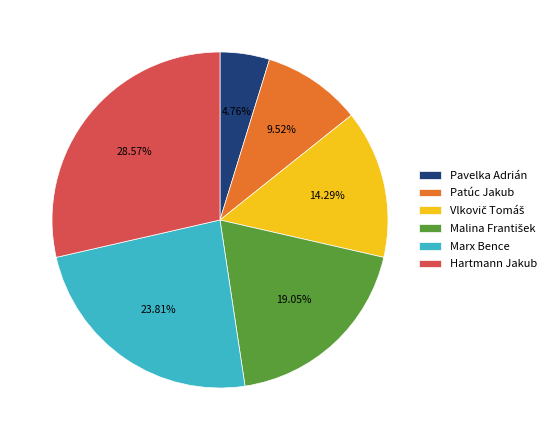

To the nearest percent, what percentage of the pie is Pavelka Adrián?

5%